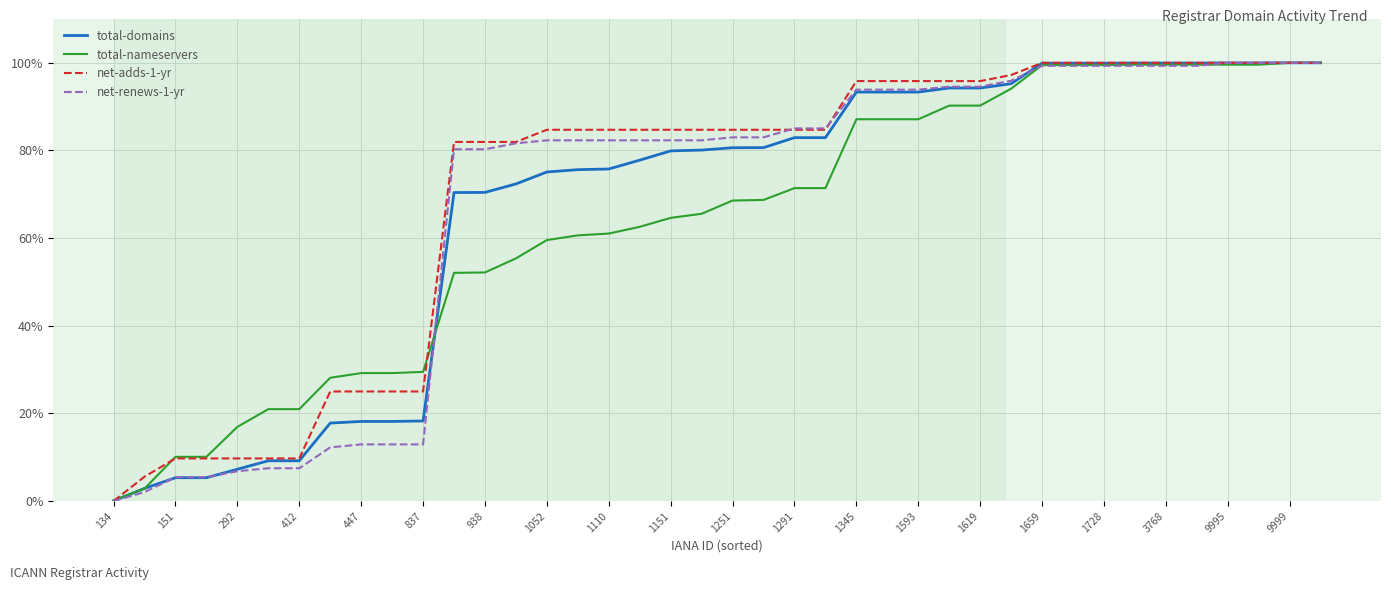

What is the highest value of the total-domains series?

100.0